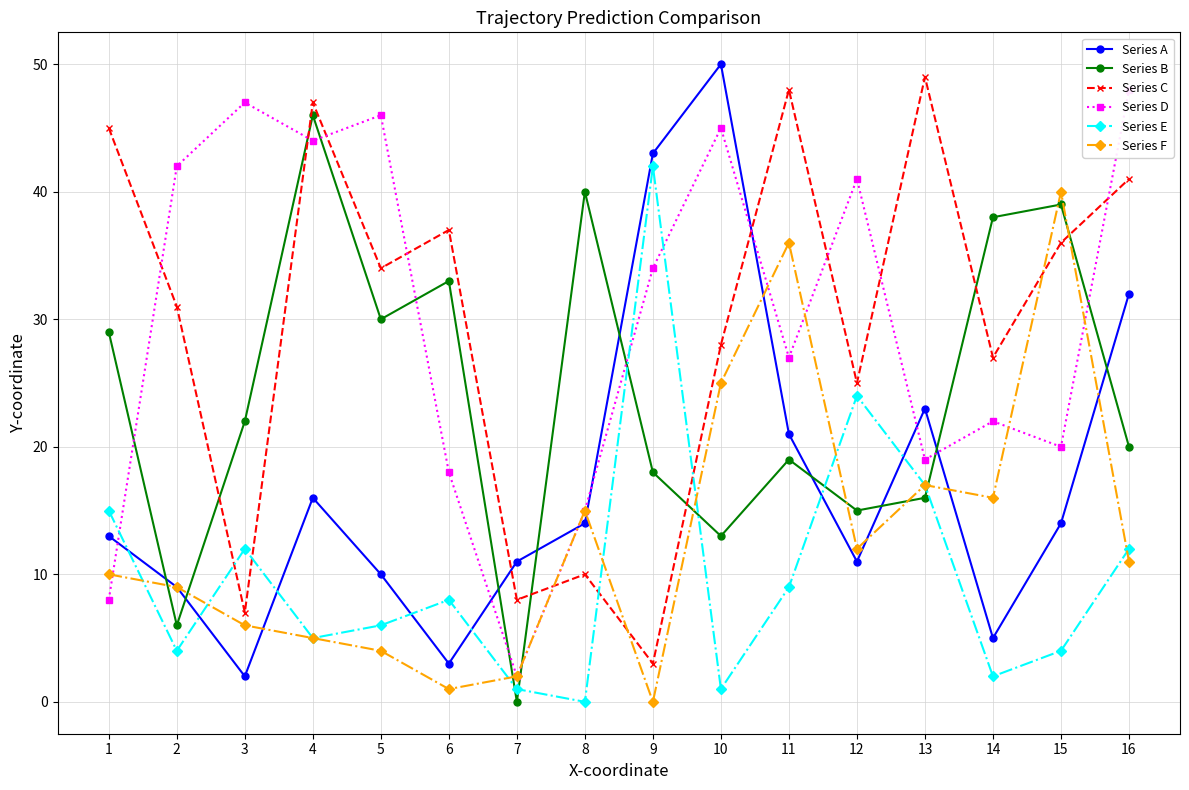

Where do Series A and Series C first cross each other?

6 and 7